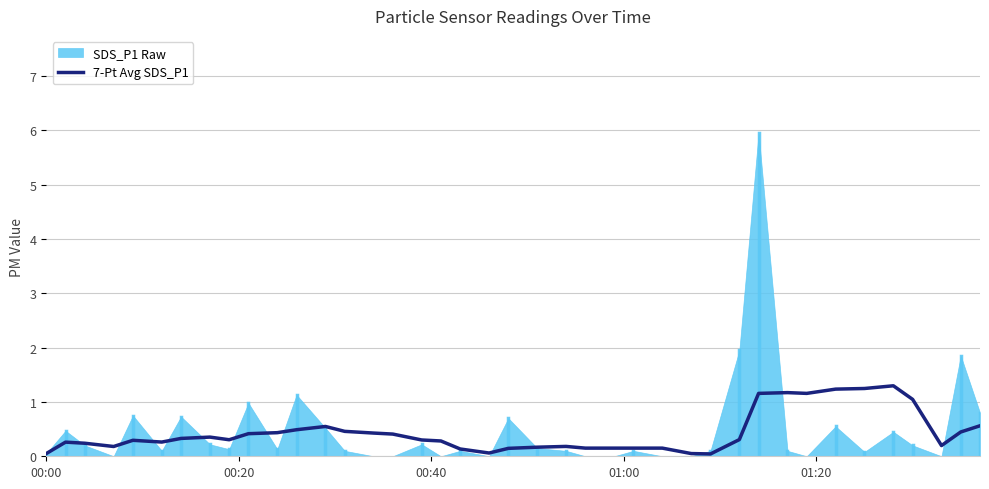

What is the maximum value for 7-Pt Avg SDS_P1?

1.3